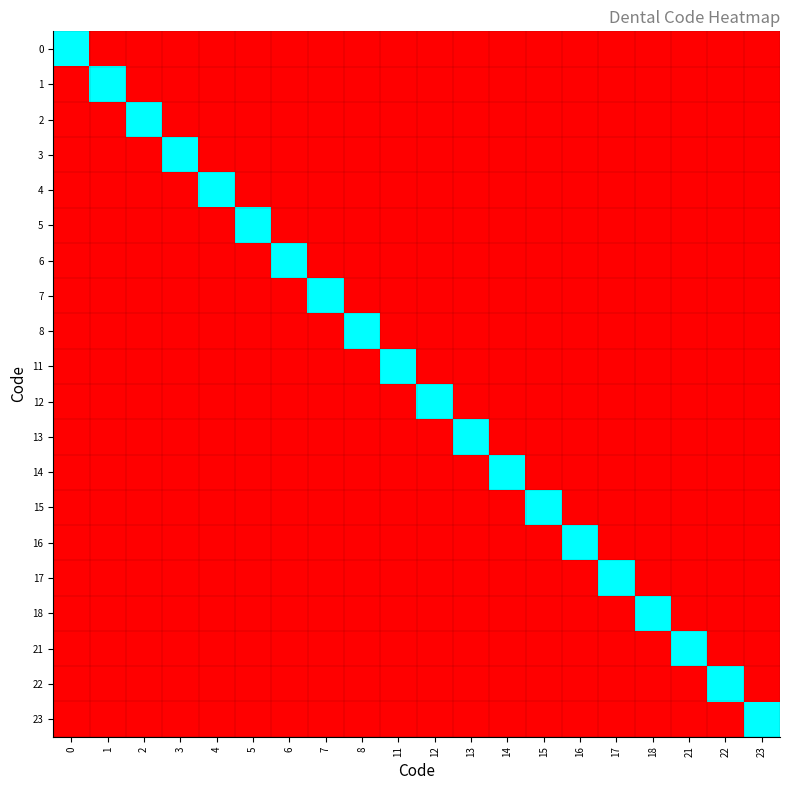

Reading left to right, what are all the values shown in this chart?

0: 0=1	1=0	2=0	3=0	4=0	5=0	6=0	7=0	8=0	11=0	12=0	13=0	14=0	15=0	16=0	17=0	18=0	21=0	22=0	23=0
1: 0=0	1=1	2=0	3=0	4=0	5=0	6=0	7=0	8=0	11=0	12=0	13=0	14=0	15=0	16=0	17=0	18=0	21=0	22=0	23=0
2: 0=0	1=0	2=1	3=0	4=0	5=0	6=0	7=0	8=0	11=0	12=0	13=0	14=0	15=0	16=0	17=0	18=0	21=0	22=0	23=0
3: 0=0	1=0	2=0	3=1	4=0	5=0	6=0	7=0	8=0	11=0	12=0	13=0	14=0	15=0	16=0	17=0	18=0	21=0	22=0	23=0
4: 0=0	1=0	2=0	3=0	4=1	5=0	6=0	7=0	8=0	11=0	12=0	13=0	14=0	15=0	16=0	17=0	18=0	21=0	22=0	23=0
5: 0=0	1=0	2=0	3=0	4=0	5=1	6=0	7=0	8=0	11=0	12=0	13=0	14=0	15=0	16=0	17=0	18=0	21=0	22=0	23=0
6: 0=0	1=0	2=0	3=0	4=0	5=0	6=1	7=0	8=0	11=0	12=0	13=0	14=0	15=0	16=0	17=0	18=0	21=0	22=0	23=0
7: 0=0	1=0	2=0	3=0	4=0	5=0	6=0	7=1	8=0	11=0	12=0	13=0	14=0	15=0	16=0	17=0	18=0	21=0	22=0	23=0
8: 0=0	1=0	2=0	3=0	4=0	5=0	6=0	7=0	8=1	11=0	12=0	13=0	14=0	15=0	16=0	17=0	18=0	21=0	22=0	23=0
11: 0=0	1=0	2=0	3=0	4=0	5=0	6=0	7=0	8=0	11=1	12=0	13=0	14=0	15=0	16=0	17=0	18=0	21=0	22=0	23=0
12: 0=0	1=0	2=0	3=0	4=0	5=0	6=0	7=0	8=0	11=0	12=1	13=0	14=0	15=0	16=0	17=0	18=0	21=0	22=0	23=0
13: 0=0	1=0	2=0	3=0	4=0	5=0	6=0	7=0	8=0	11=0	12=0	13=1	14=0	15=0	16=0	17=0	18=0	21=0	22=0	23=0
14: 0=0	1=0	2=0	3=0	4=0	5=0	6=0	7=0	8=0	11=0	12=0	13=0	14=1	15=0	16=0	17=0	18=0	21=0	22=0	23=0
15: 0=0	1=0	2=0	3=0	4=0	5=0	6=0	7=0	8=0	11=0	12=0	13=0	14=0	15=1	16=0	17=0	18=0	21=0	22=0	23=0
16: 0=0	1=0	2=0	3=0	4=0	5=0	6=0	7=0	8=0	11=0	12=0	13=0	14=0	15=0	16=1	17=0	18=0	21=0	22=0	23=0
17: 0=0	1=0	2=0	3=0	4=0	5=0	6=0	7=0	8=0	11=0	12=0	13=0	14=0	15=0	16=0	17=1	18=0	21=0	22=0	23=0
18: 0=0	1=0	2=0	3=0	4=0	5=0	6=0	7=0	8=0	11=0	12=0	13=0	14=0	15=0	16=0	17=0	18=1	21=0	22=0	23=0
21: 0=0	1=0	2=0	3=0	4=0	5=0	6=0	7=0	8=0	11=0	12=0	13=0	14=0	15=0	16=0	17=0	18=0	21=1	22=0	23=0
22: 0=0	1=0	2=0	3=0	4=0	5=0	6=0	7=0	8=0	11=0	12=0	13=0	14=0	15=0	16=0	17=0	18=0	21=0	22=1	23=0
23: 0=0	1=0	2=0	3=0	4=0	5=0	6=0	7=0	8=0	11=0	12=0	13=0	14=0	15=0	16=0	17=0	18=0	21=0	22=0	23=1